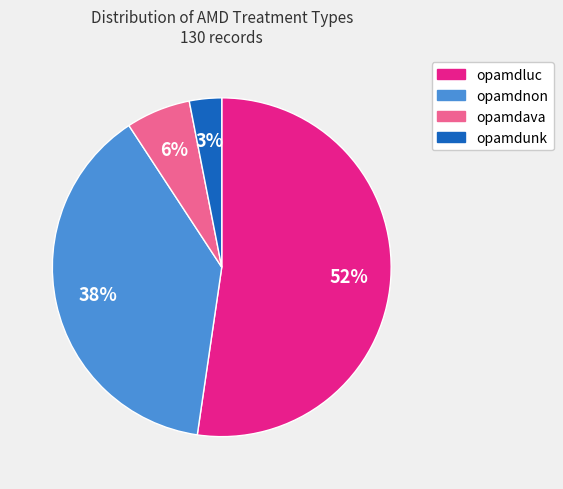

To the nearest percent, what is the average slice percentage?

25%